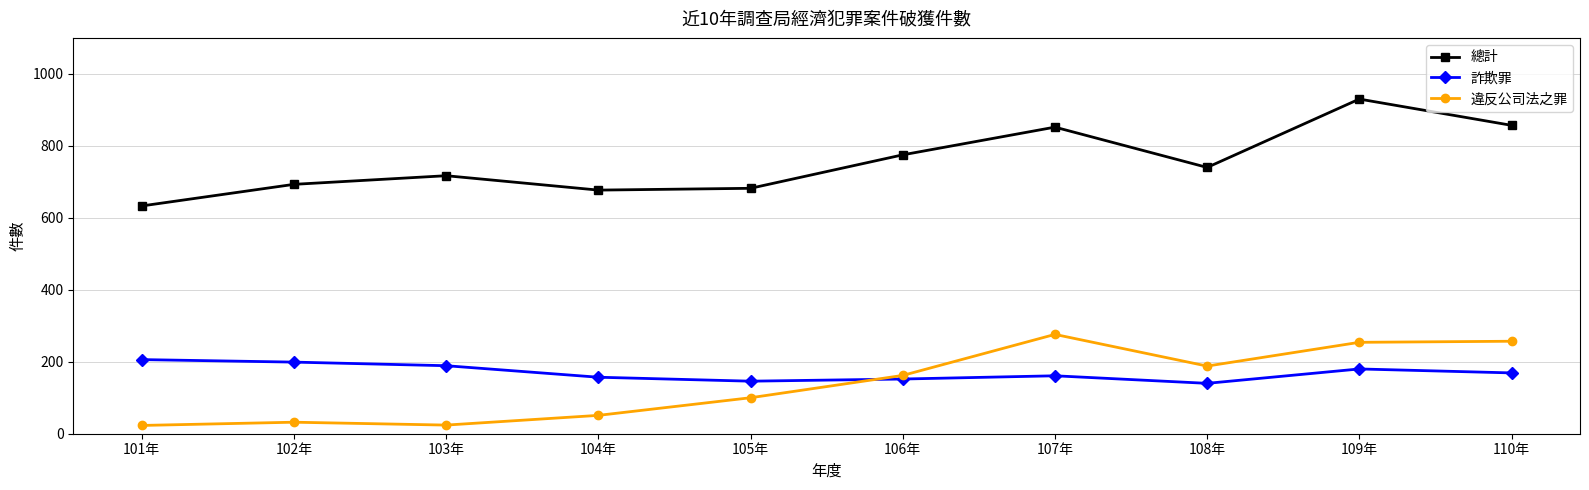

True or false: 違反公司法之罪 has a value of 188 at 108年.

True